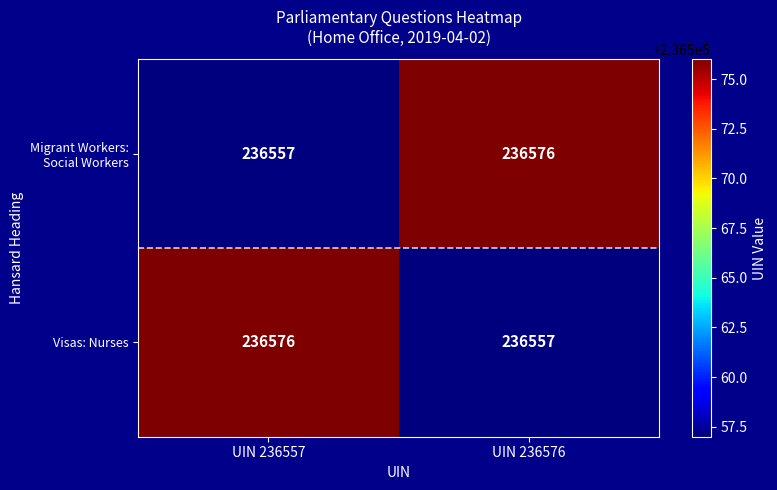

What is the smallest value displayed?

236557